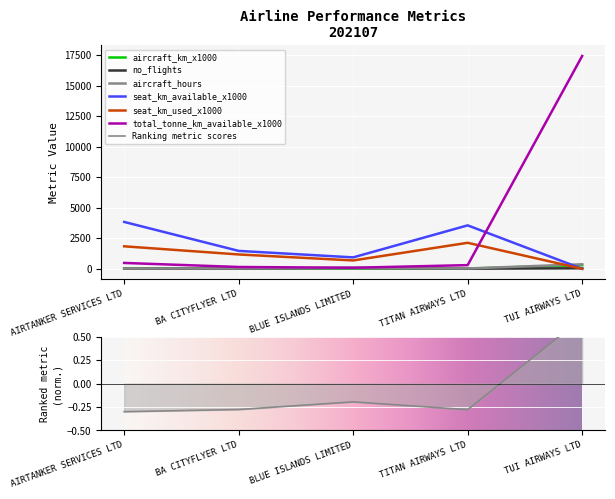

What is the spread (max minus min) of values at TUI AIRWAYS LTD?

17443.0